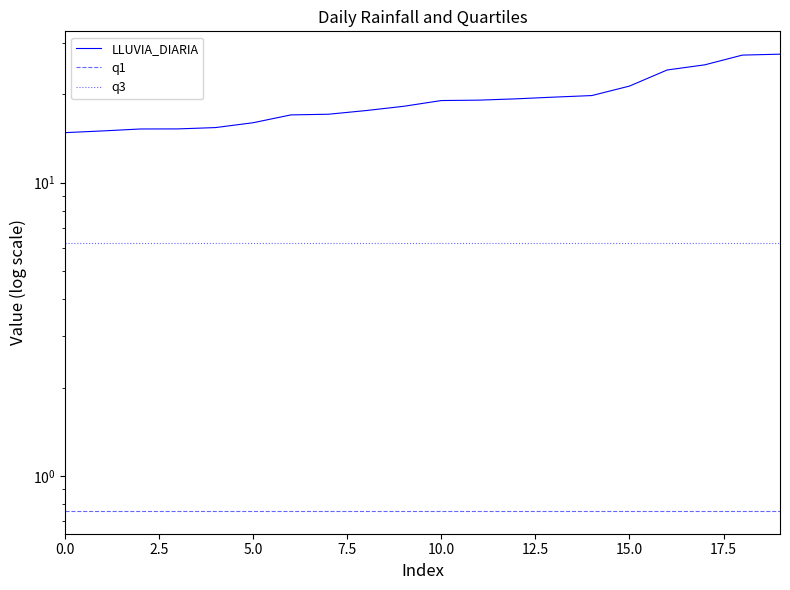

What is the label of the 1st point from the right?

19